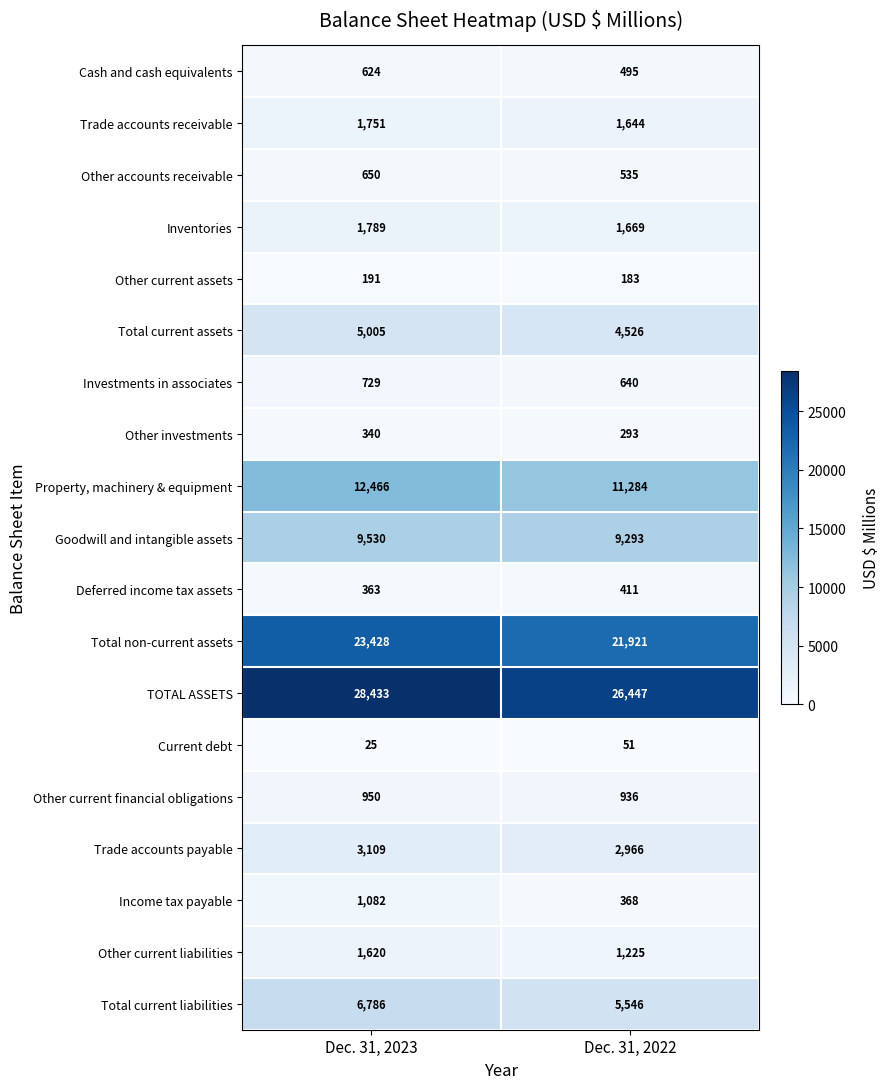

Count the number of categories in the chart.

2